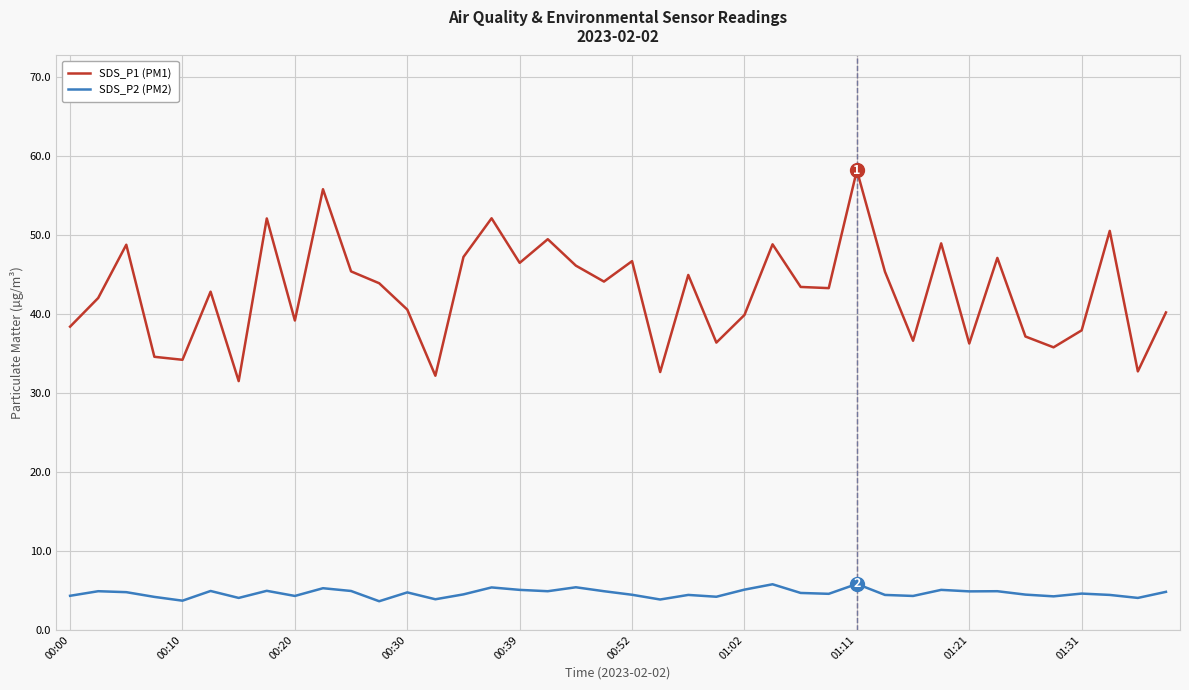

Is this an area chart (filled region under the line)?

No